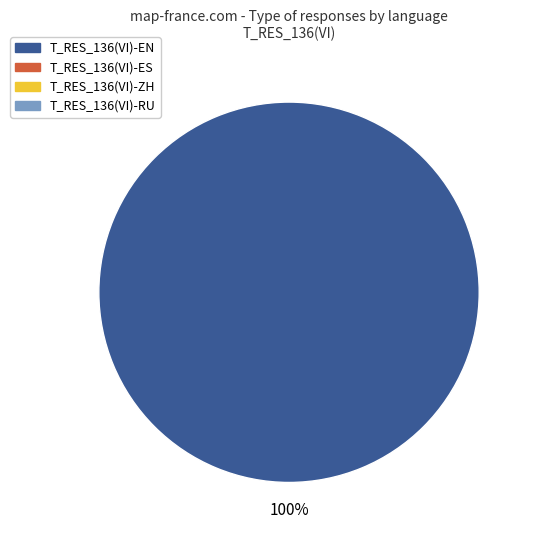

Is there a majority slice in this chart?

Yes